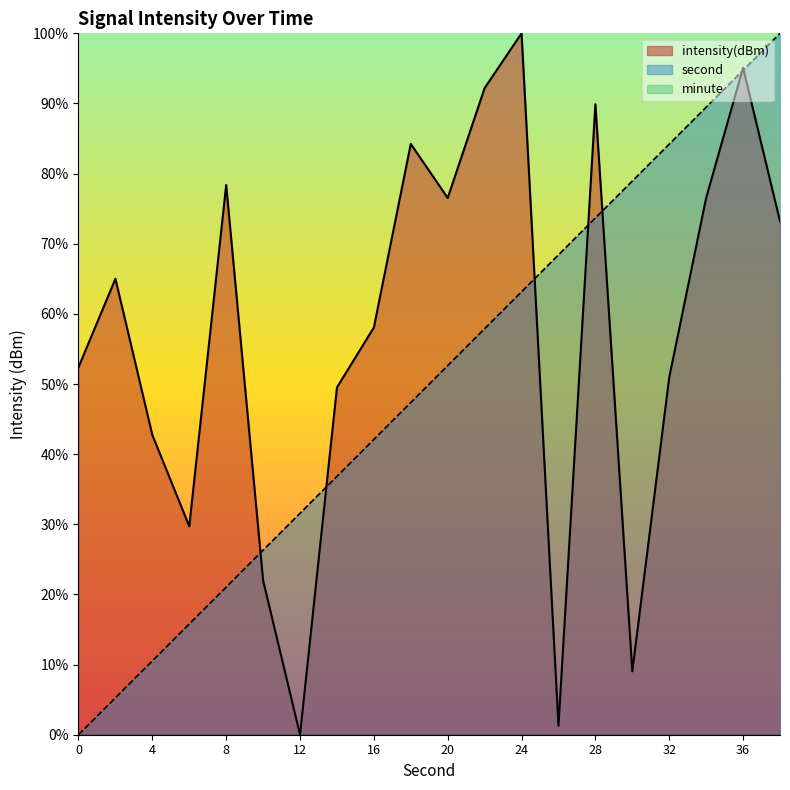

Rank the categories by intensity(dBm) value from lowest to highest.

12, 26, 30, 10, 6, 4, 14, 32, 0, 16, 2, 38, 20, 34, 8, 18, 28, 22, 36, 24